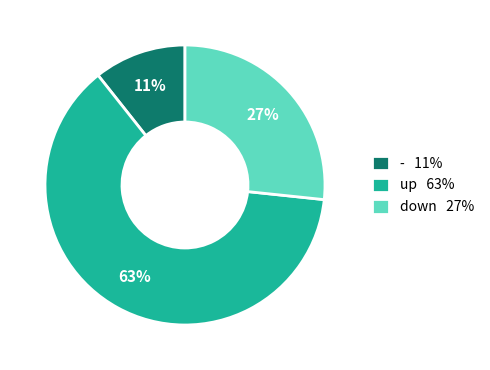

Rank the categories by value from highest to lowest.

up, down, -